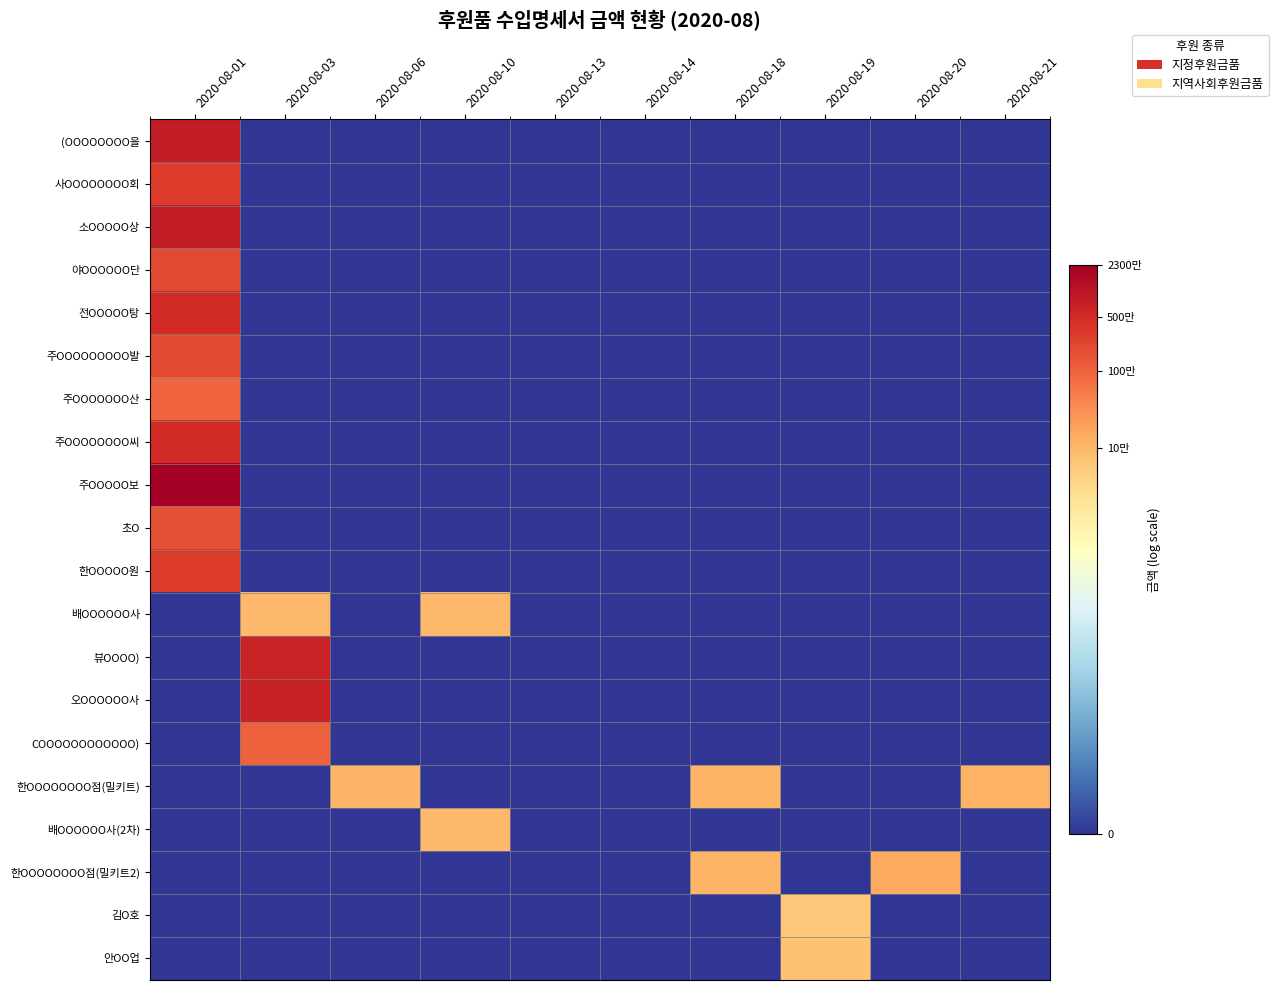

Count the number of categories in the chart.

10